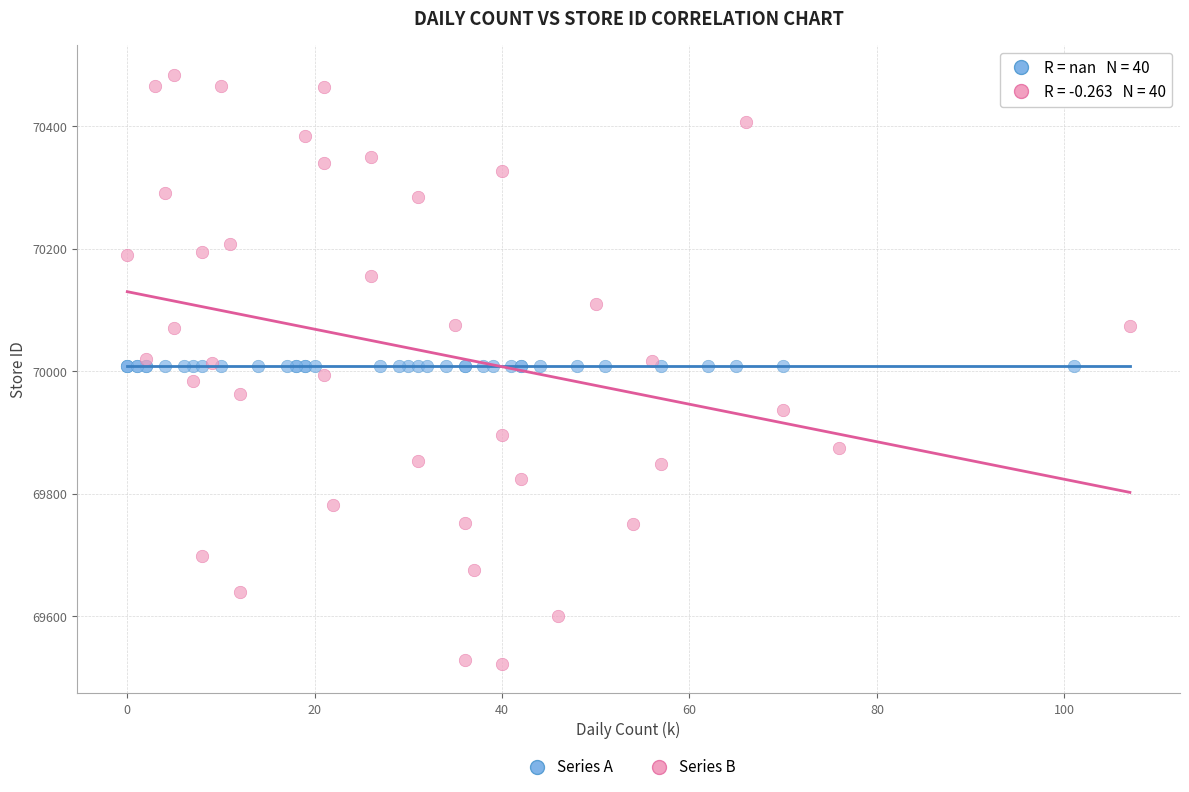

Which series contains the lowest Y value?

Series B